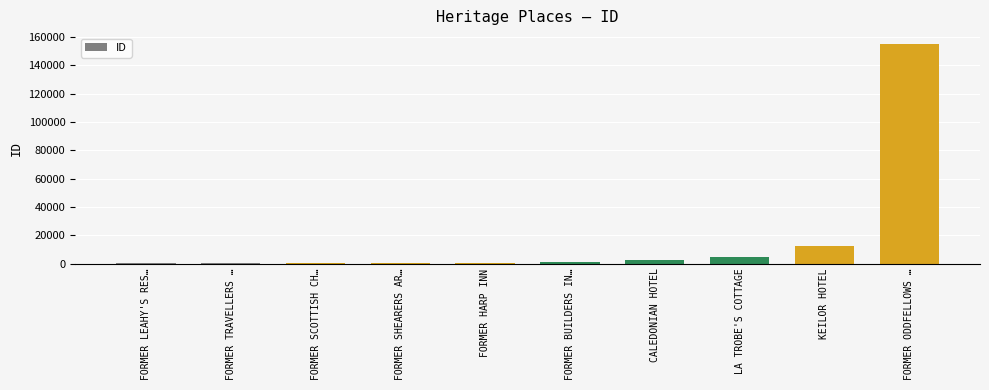

The value at FORMER ODDFELLOWS … is 154899. True or false?

True